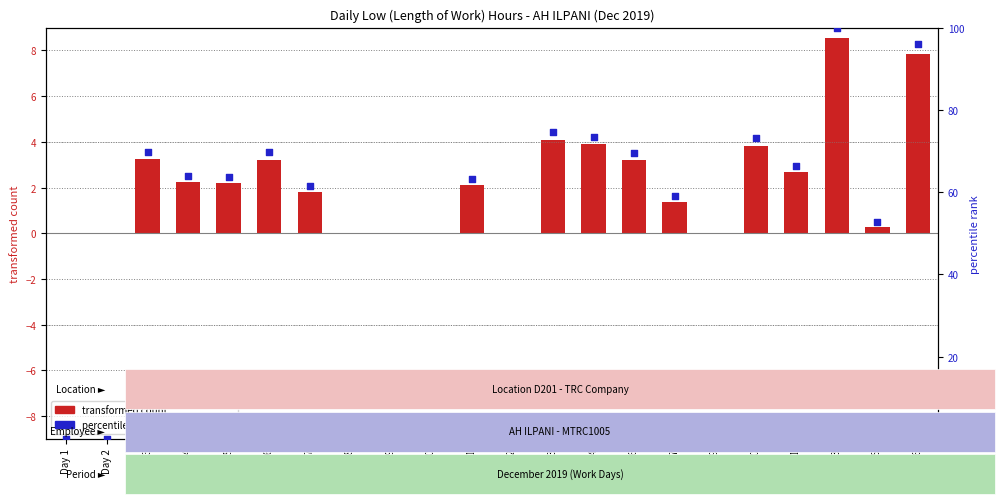

At how many categories does at least one series exceed 76?

2